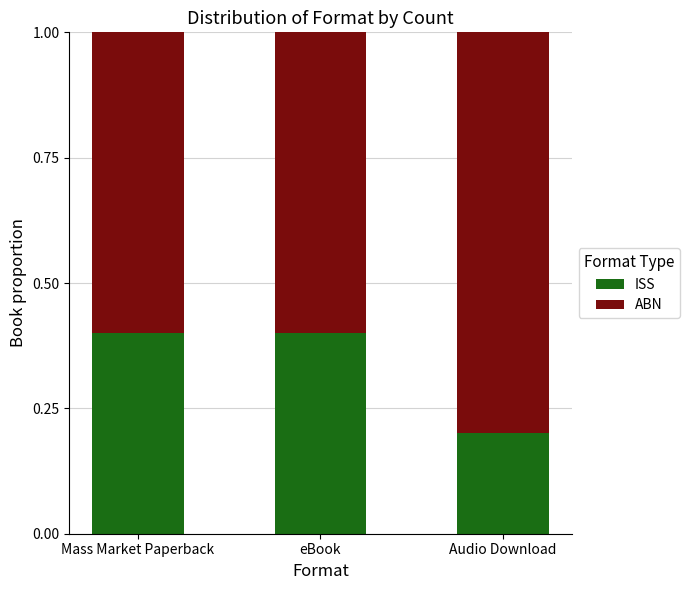

What is the average value of the ISS series?

0.3